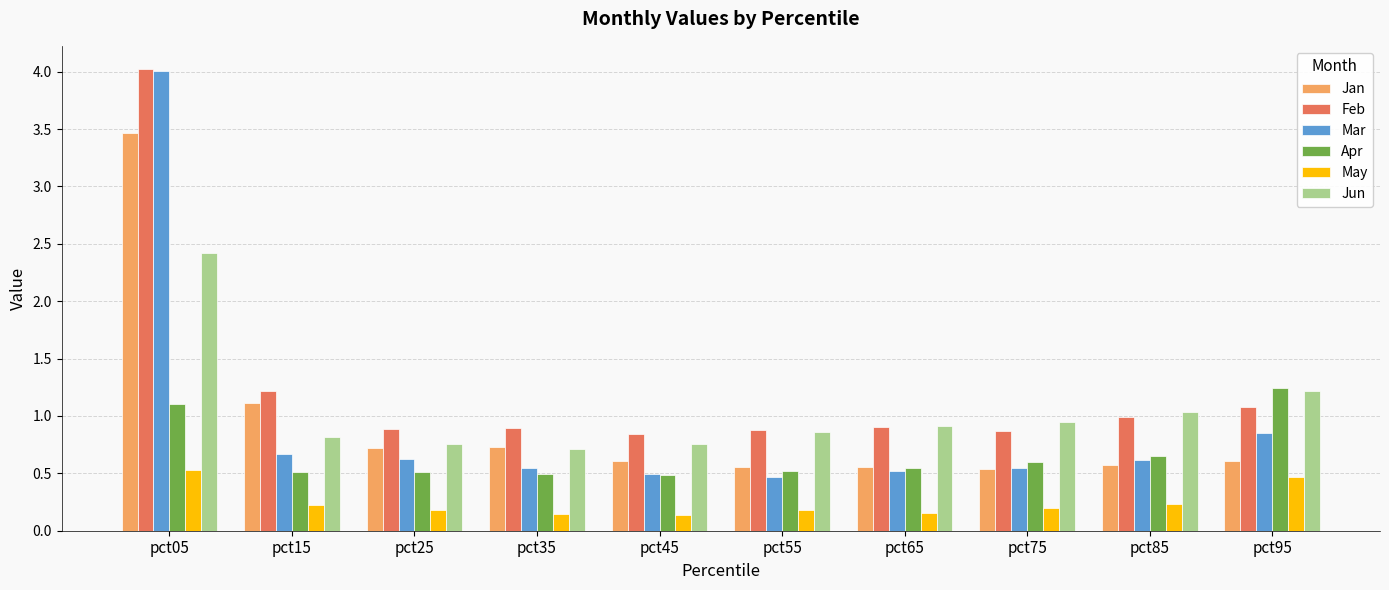

At which category does the chart reach its peak across all series?

pct05